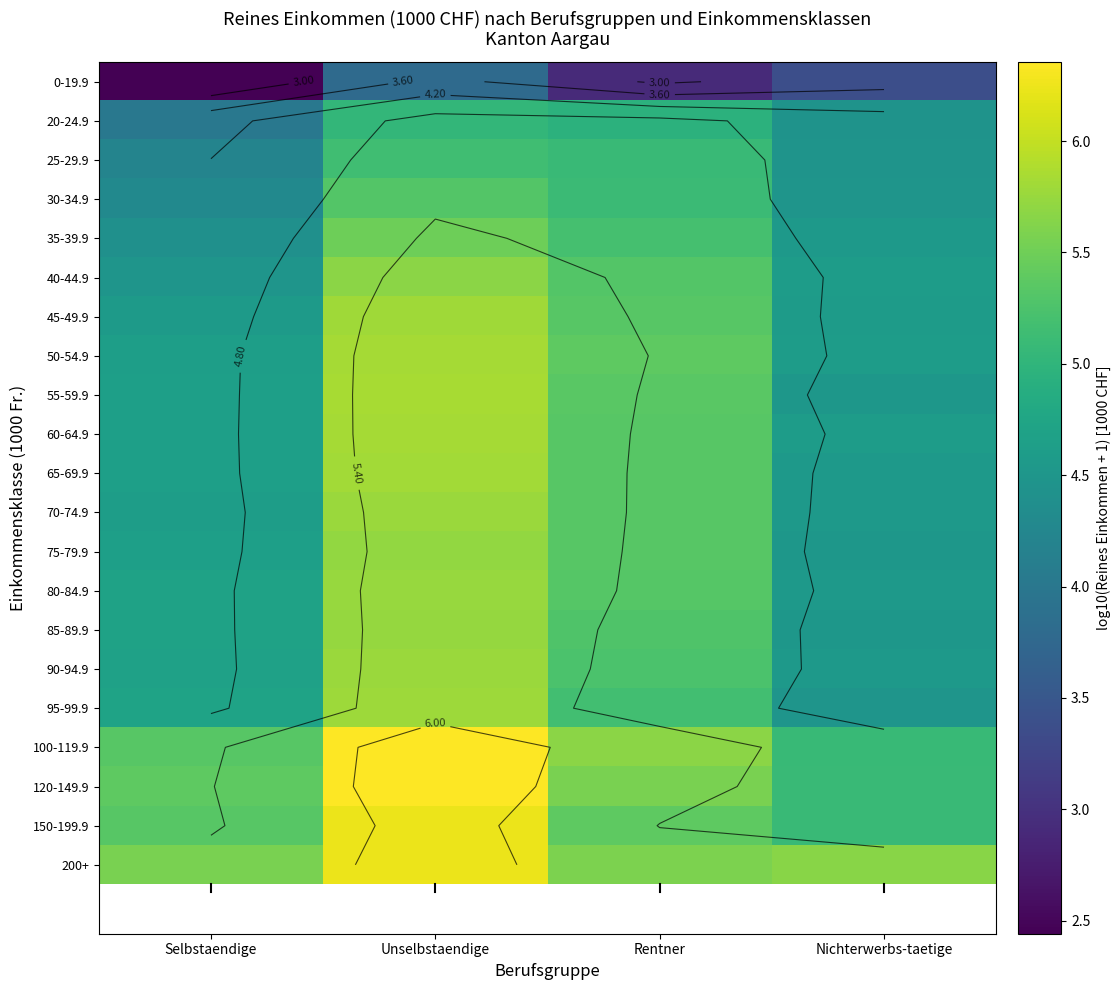

Is it true that 120-149.9 equals 5.1 at Nichterwerbs-taetige?

True